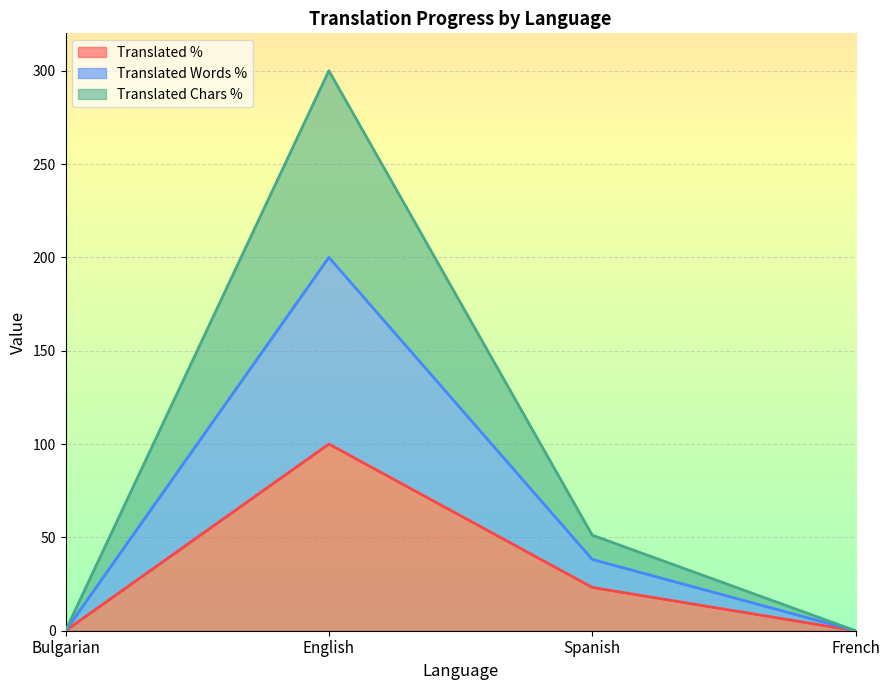

Where is the first local maximum for translated?

English